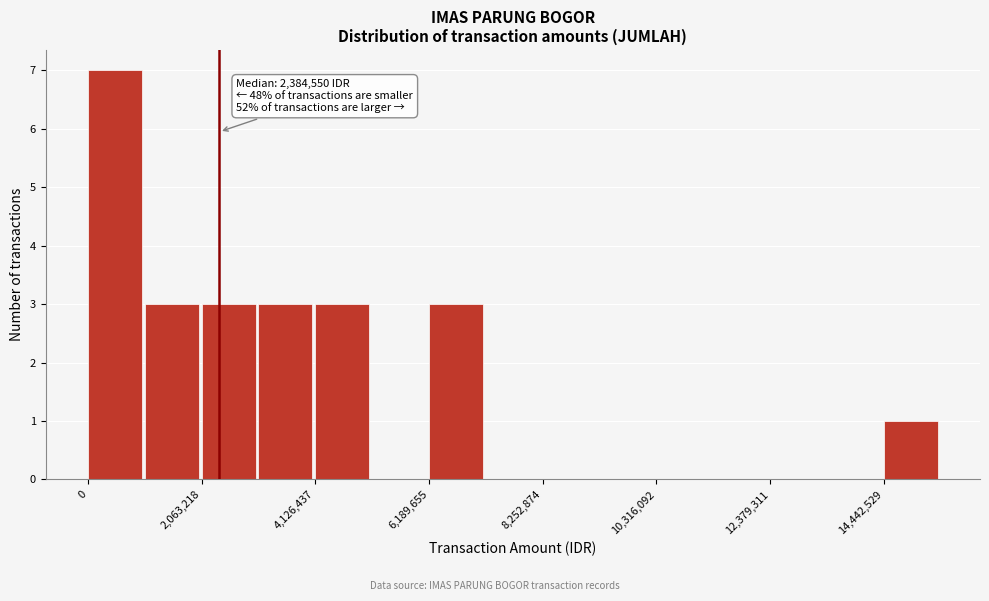

Around what value on the x-axis is the tallest bar? Give the approximate position of its centre, as read against the axis.

500000